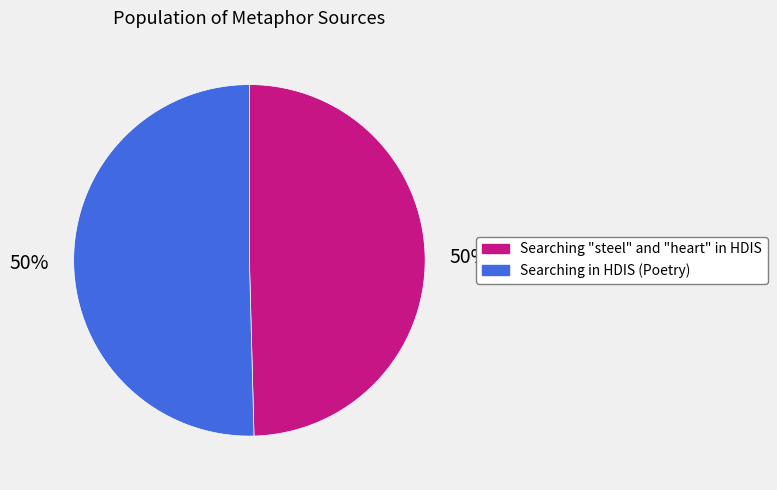

What is the ratio of the value at Searching "steel" and "heart" in HDIS to the value at Searching in HDIS (Poetry)?

1.0